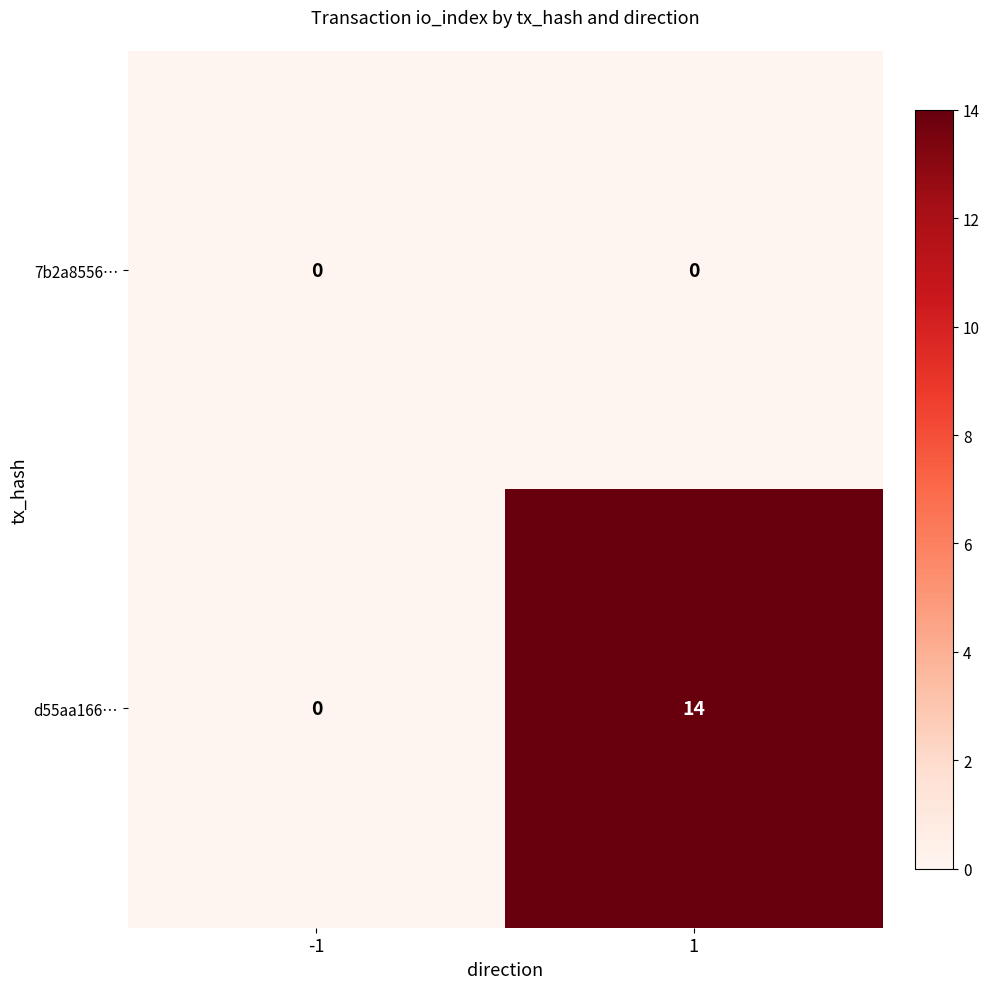

Which series has the largest total across all categories?

d55aa166…